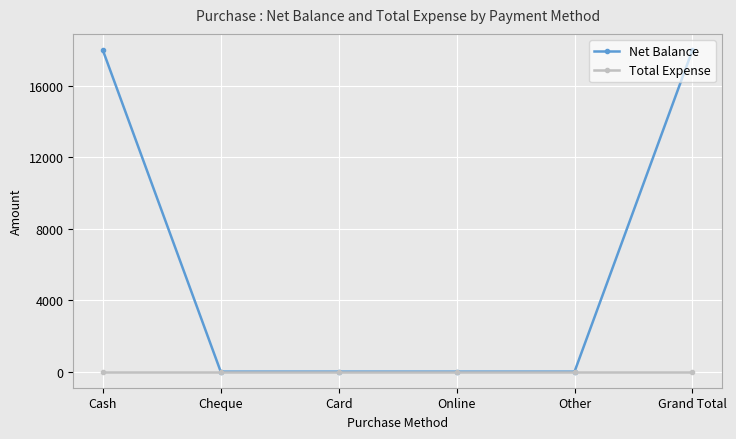

What are all the series names shown in the legend?

Net Balance, Total Expense